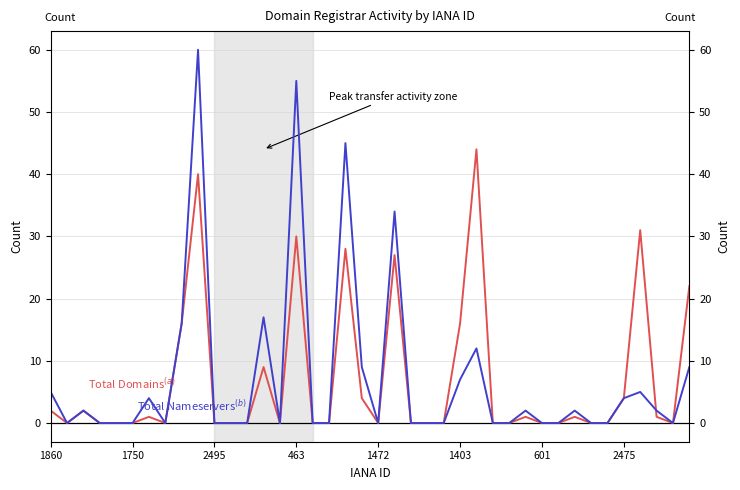

Which series changed the most between 8 and 21?

Total Nameservers$^{(b)}$